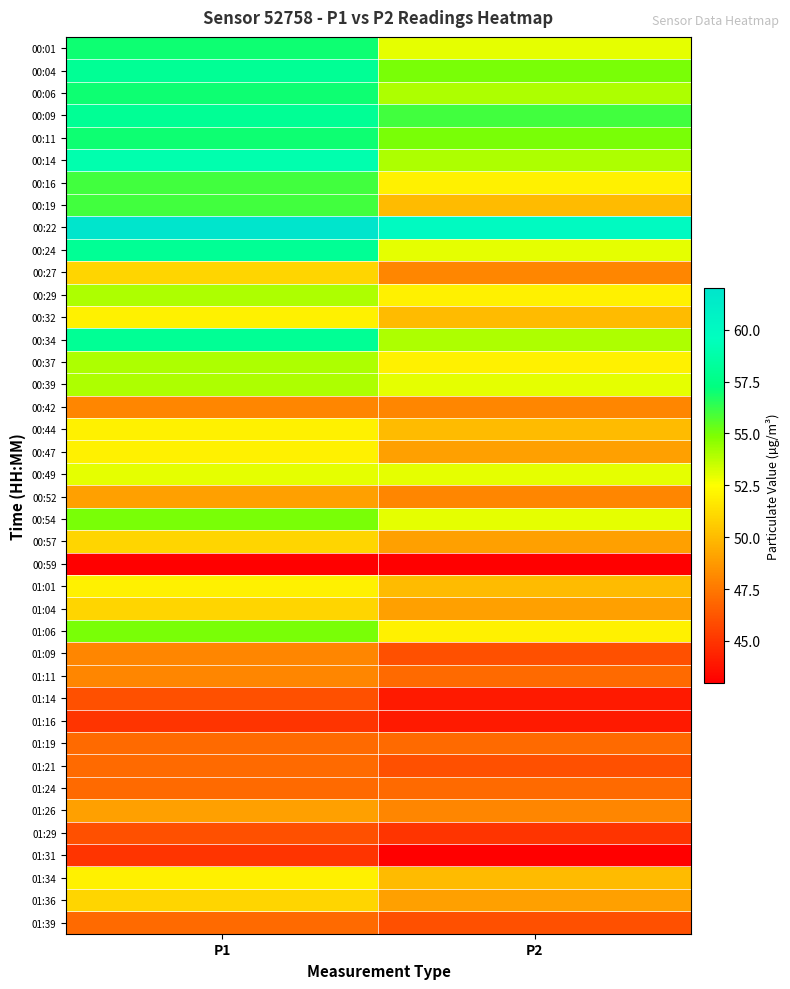

Which has a higher value, P1 or P2?

P1